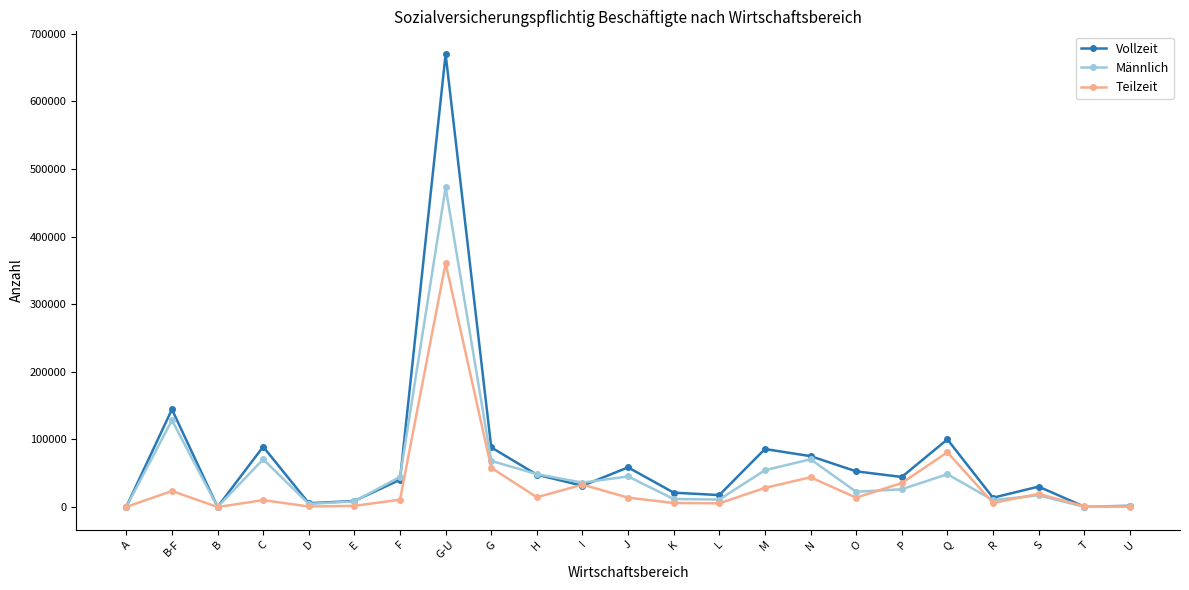

What is the spread (max minus min) of values at K?

15252